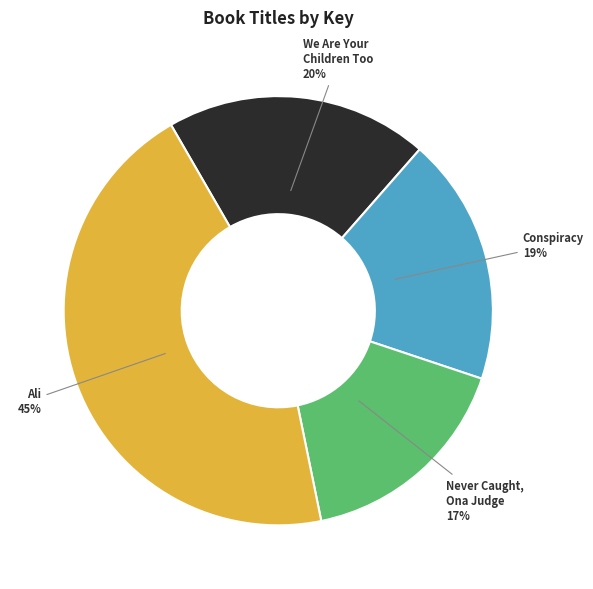

Does any single category account for the majority?

No